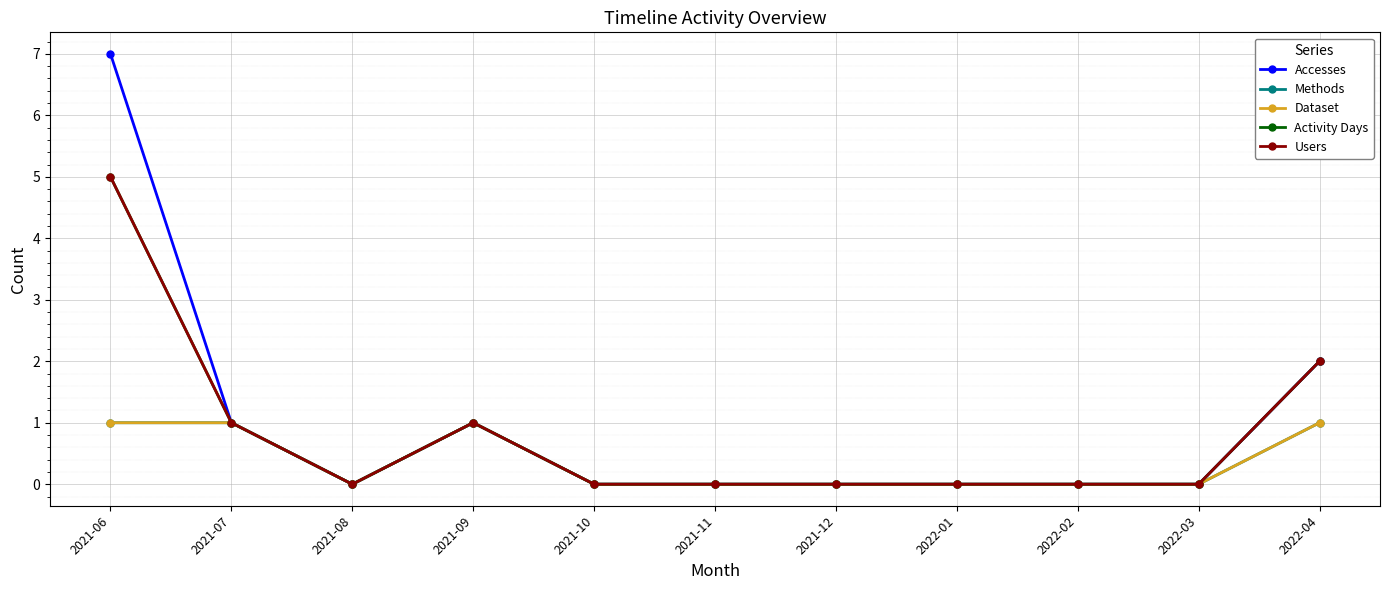

Does the chart display data point markers on the line(s)?

Yes